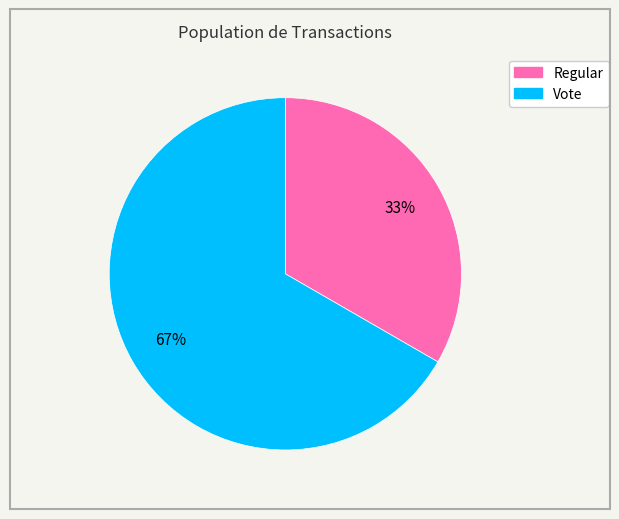

What is the largest slice in the pie chart?

Vote